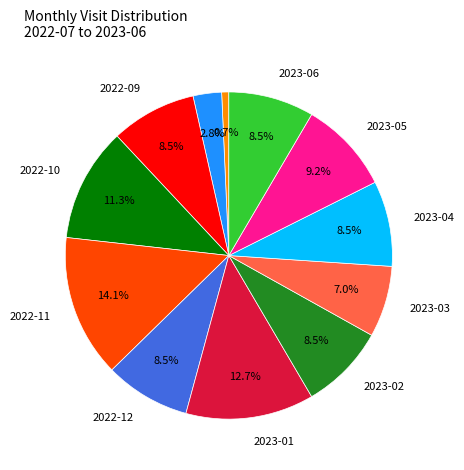

Is there any slice that represents more than half of the pie?

No